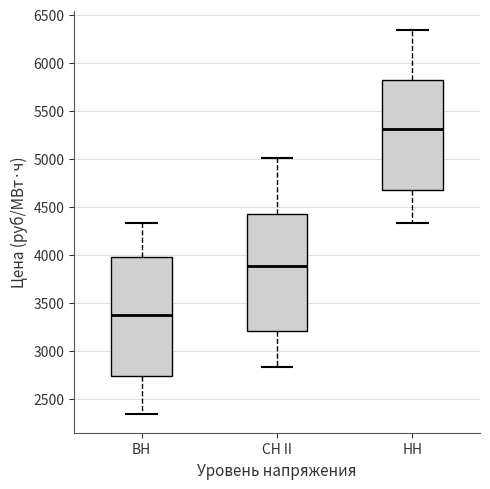

Which box has the lowest median line?

ВН